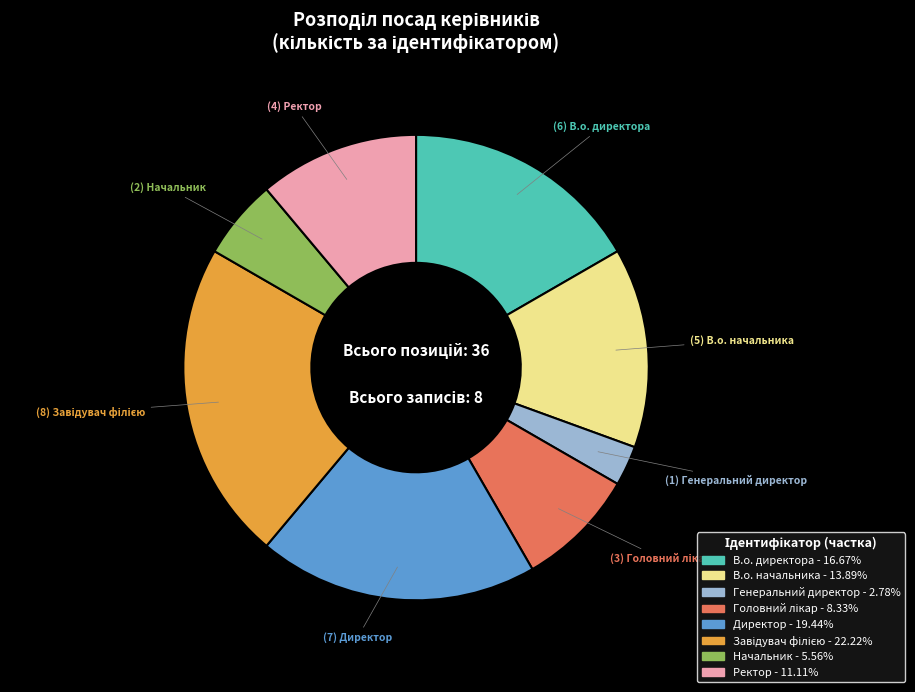

Is the sum of Директор and В.о. начальника greater than half?

No